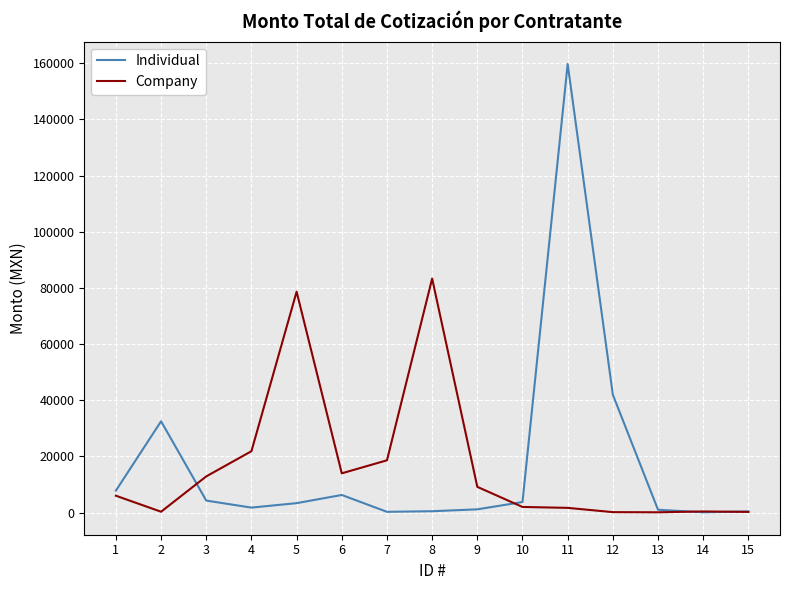

Which series has the largest range (max minus min)?

Individual